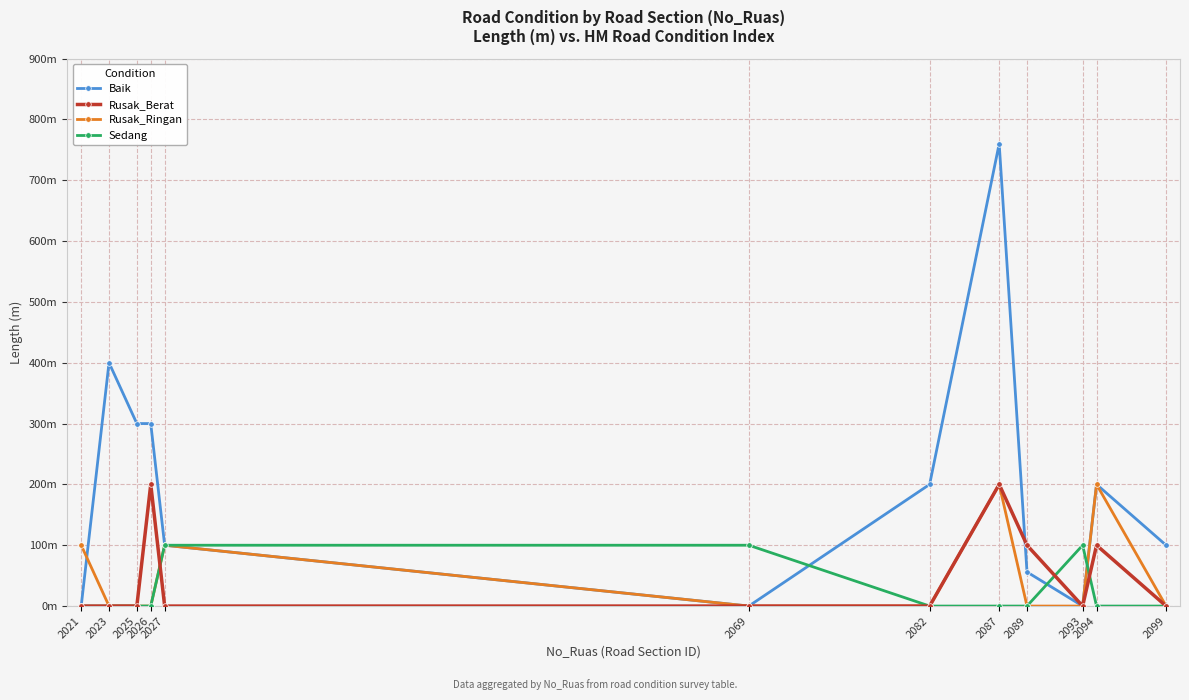

Does the chart have visible grid lines?

Yes